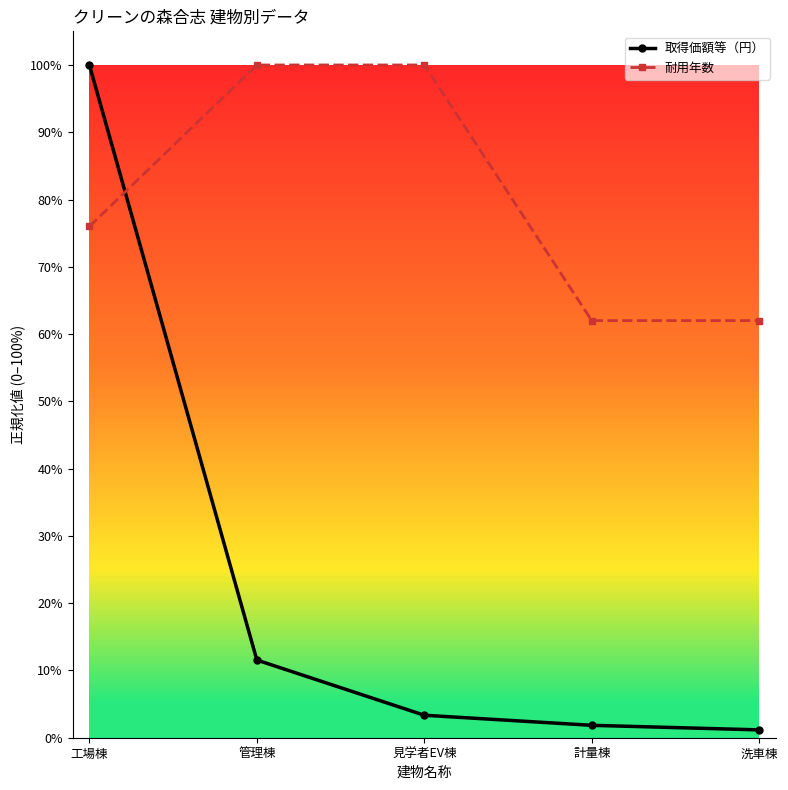

True or false: 耐用年数 and 取得価額等（円） cross at least once.

True